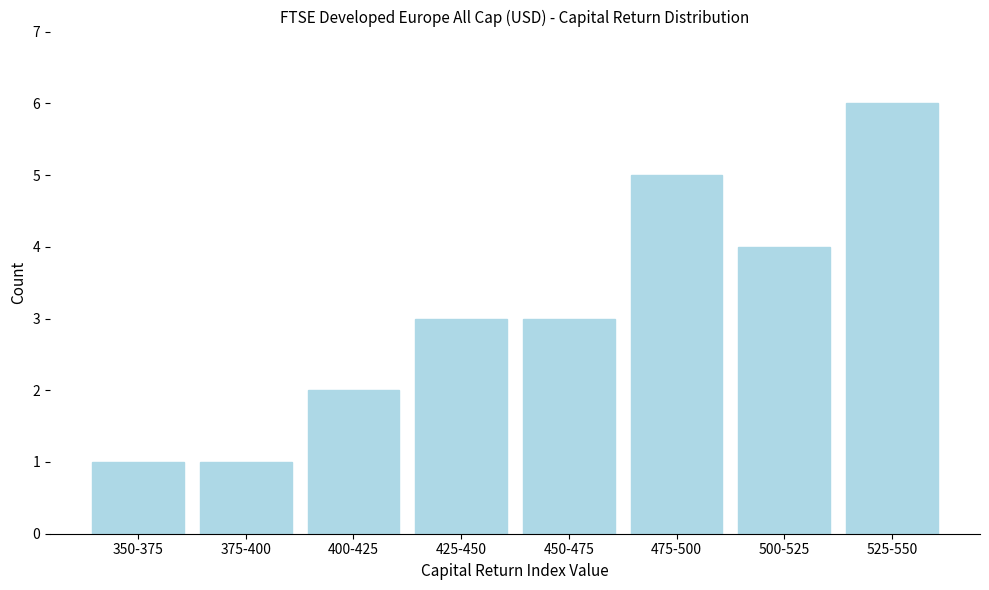

Reading right to left, what are all the values shown in this chart?

525-550=6	500-525=4	475-500=5	450-475=3	425-450=3	400-425=2	375-400=1	350-375=1